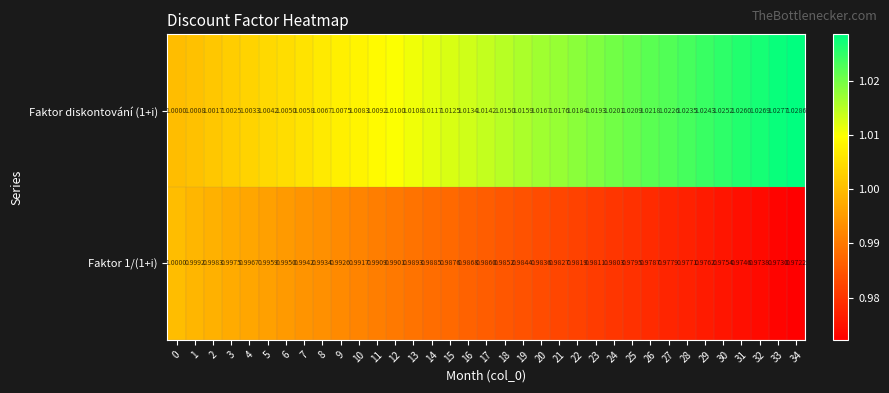

How many data points does each series have?

35